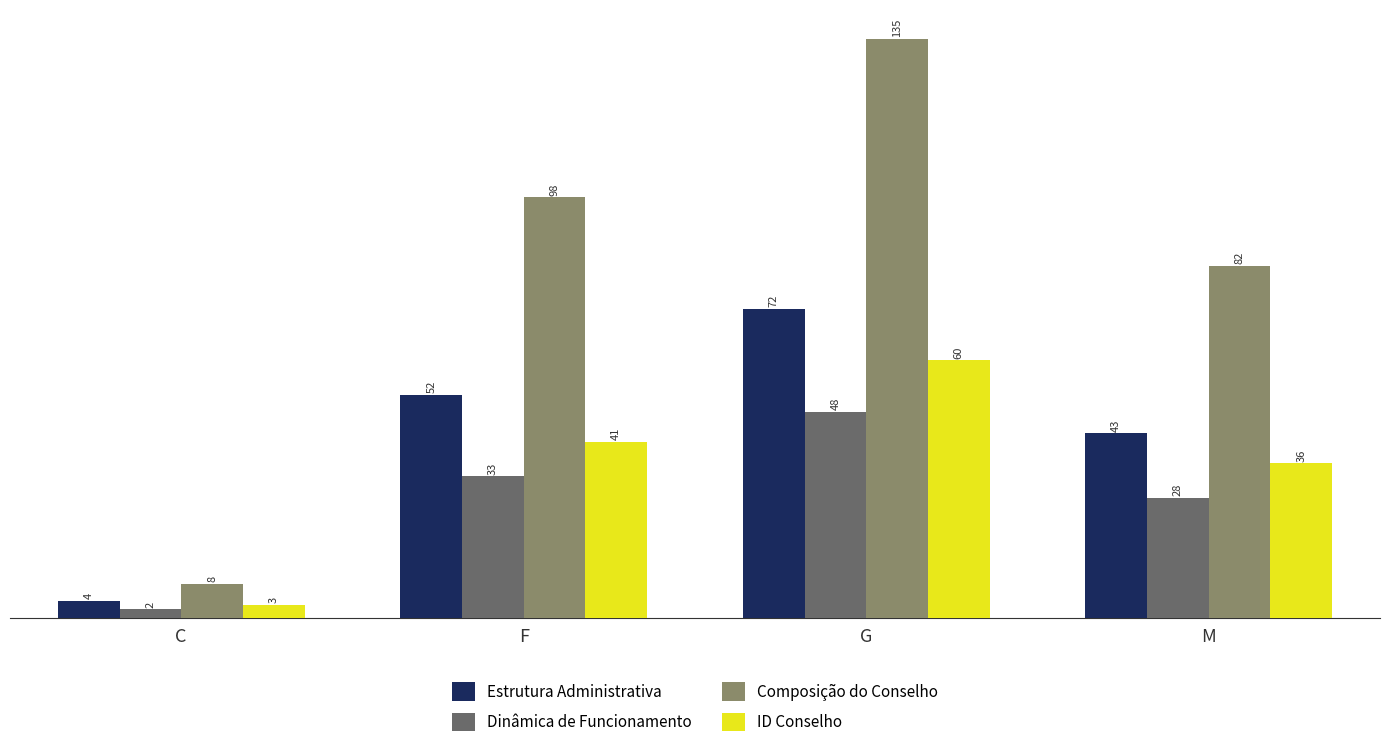

List the labels in order of Dinâmica de Funcionamento value, smallest first.

C, M, F, G